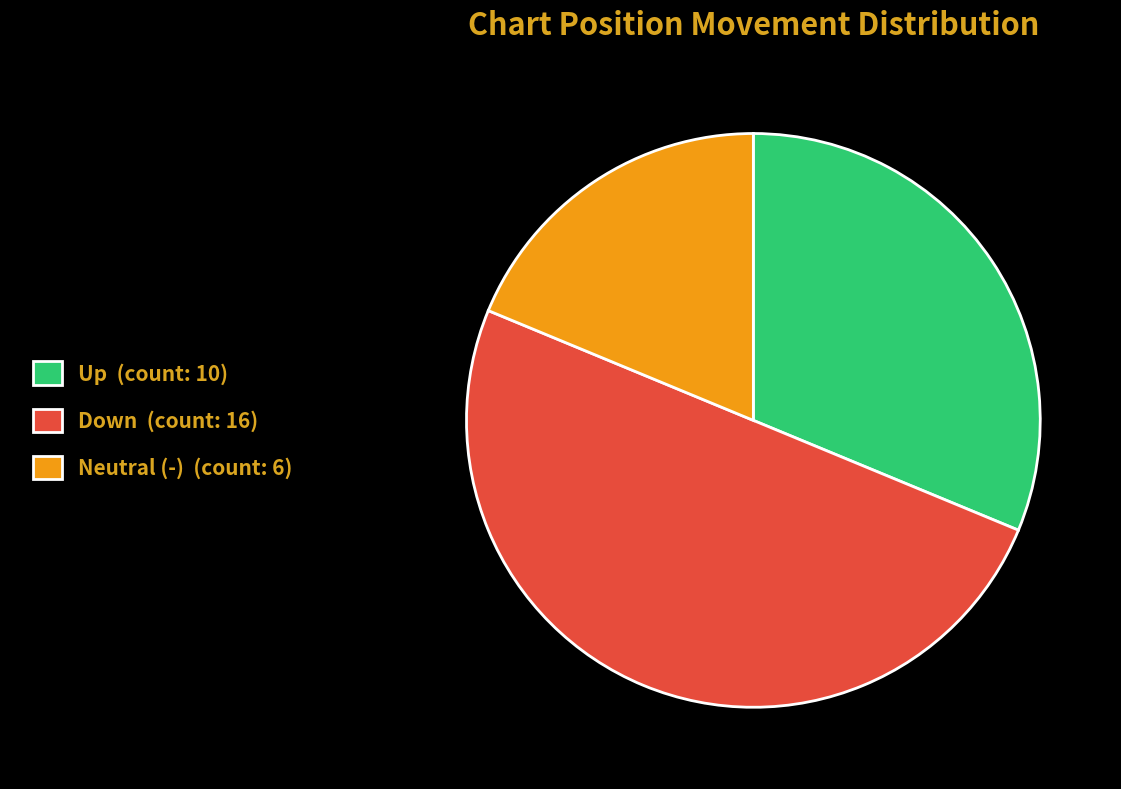

Rank the categories by value from highest to lowest.

Down (count: 16), Up (count: 10), Neutral (-) (count: 6)